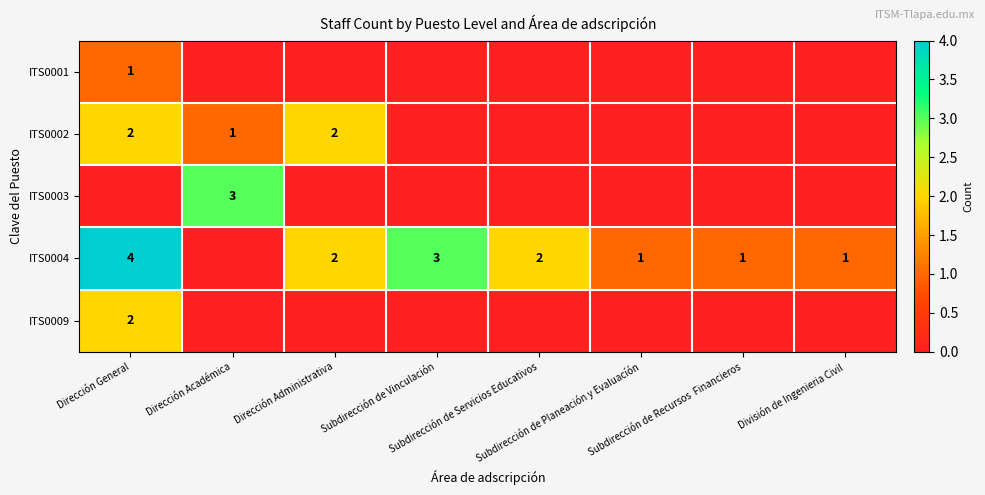

Rank the categories by ITS0001 value from lowest to highest.

Dirección Académica, Dirección Administrativa, Subdirección de Vinculación, Subdirección de Servicios Educativos, Subdirección de Planeación y Evaluacíón, Subdirección de Recursos Financieros, División de Ingenieria Civil, Dirección General